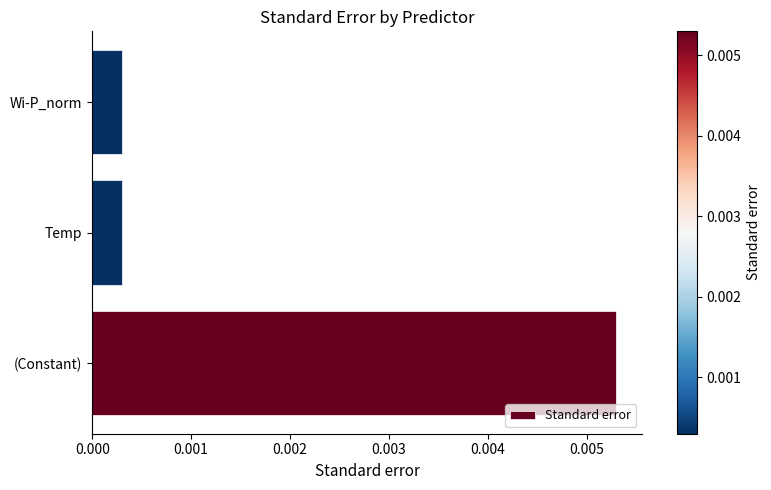

Between (Constant) and Wi-P_norm, which is larger?

(Constant)